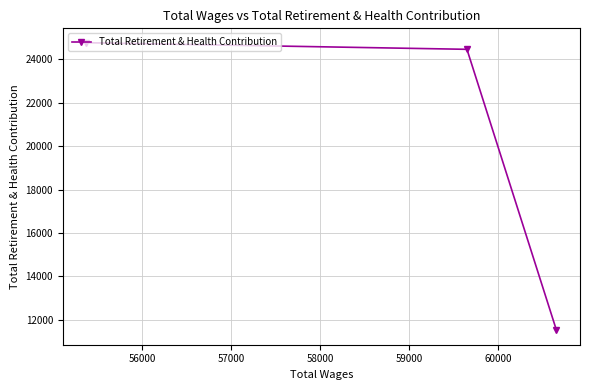

What is the value of the 1st point from the left?

24755